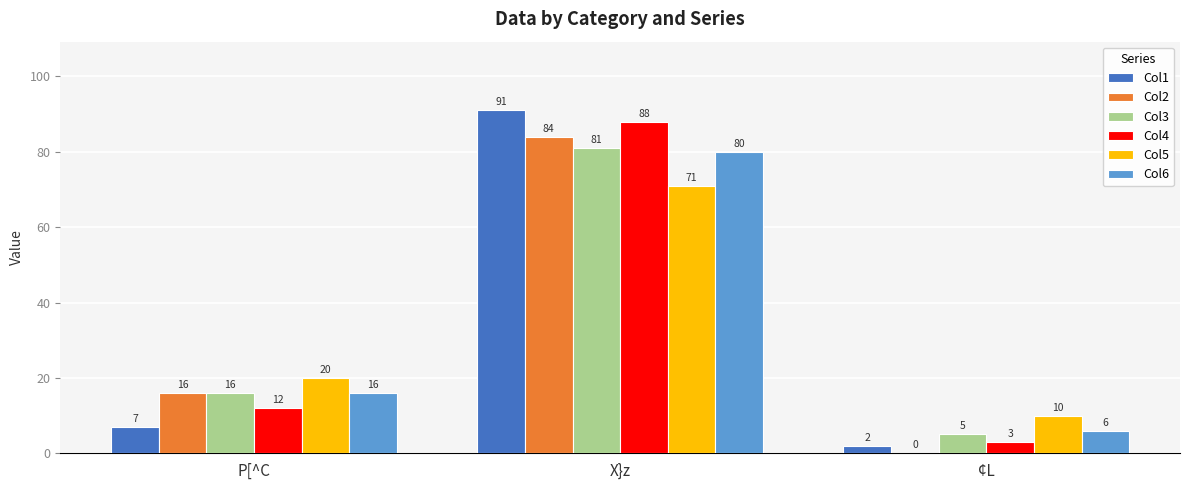

What is the sum of the Col3 values at X}z and P[^C?

97